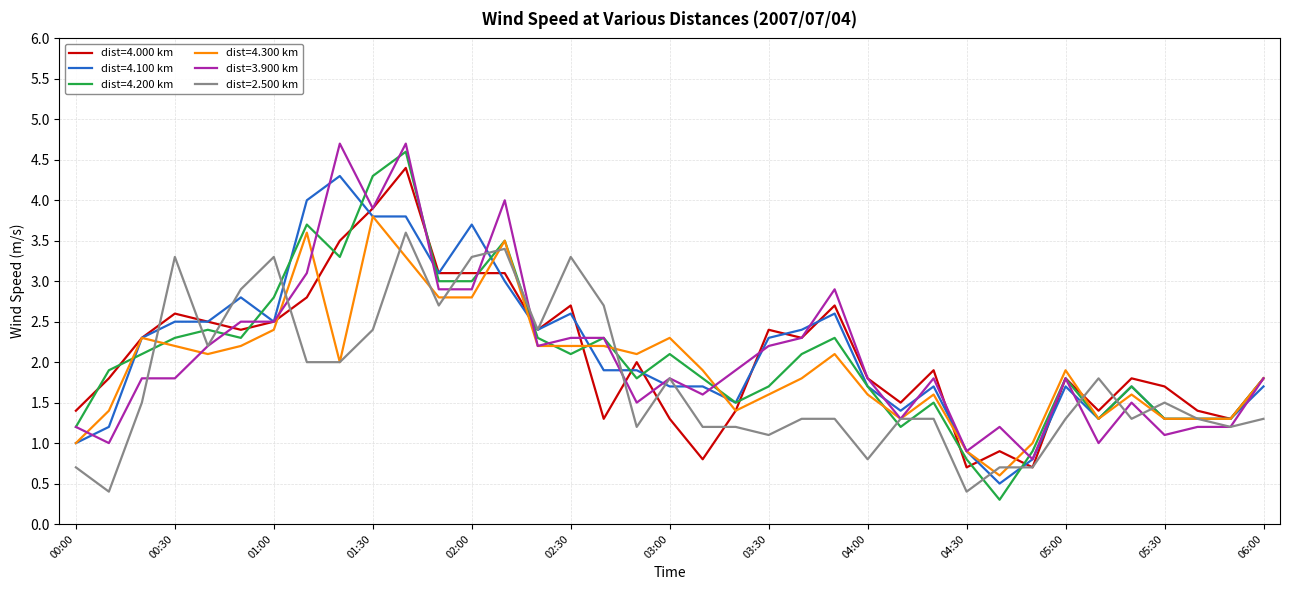

What is the lowest value of the dist=4.200 km series?

0.3